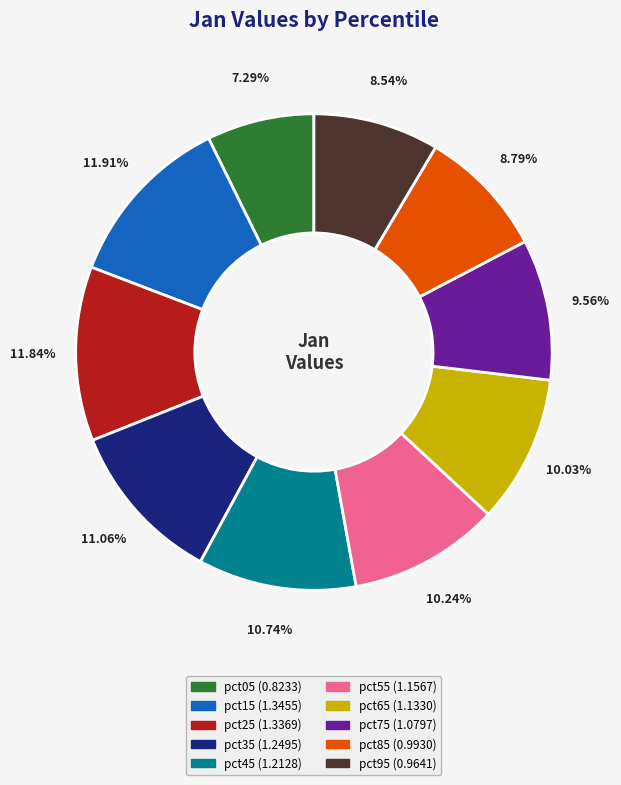

What percentage do pct25 and pct95 together represent?

20.4%